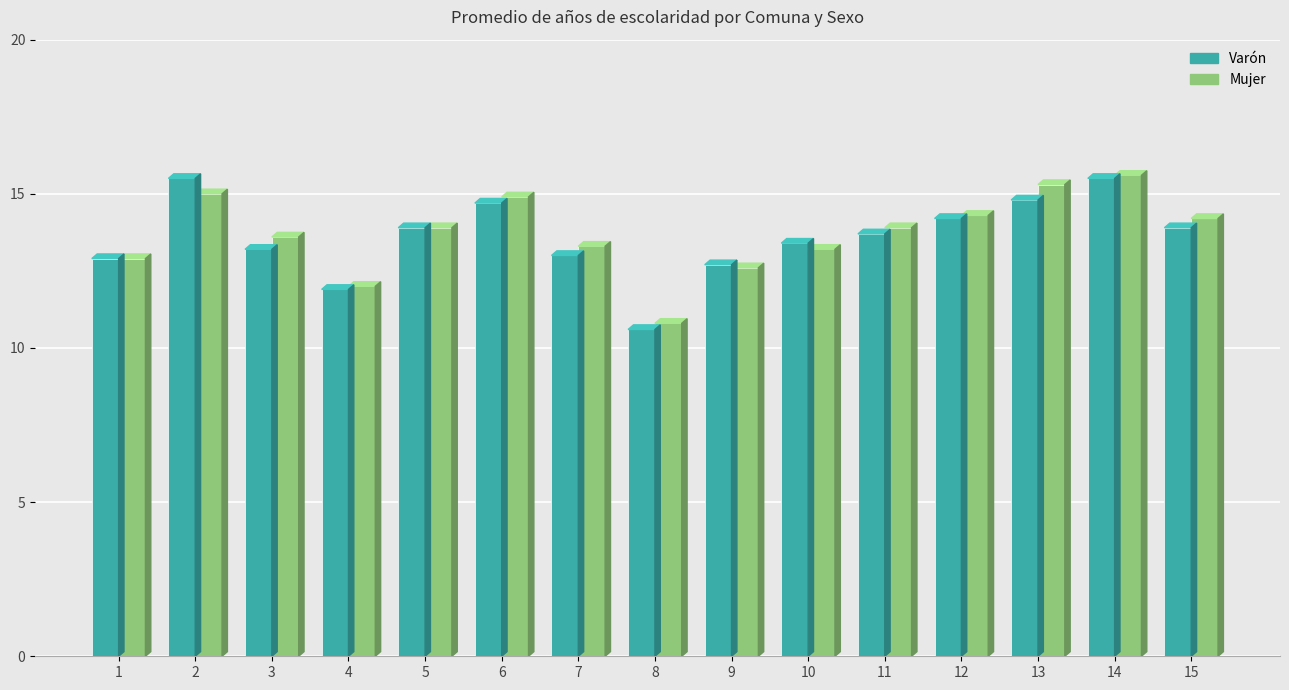

How many values in the Mujer series exceed 13?

11